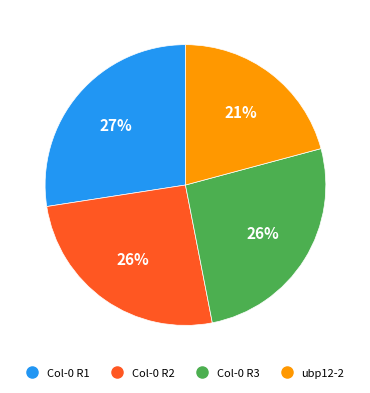

Is there a majority slice in this chart?

No